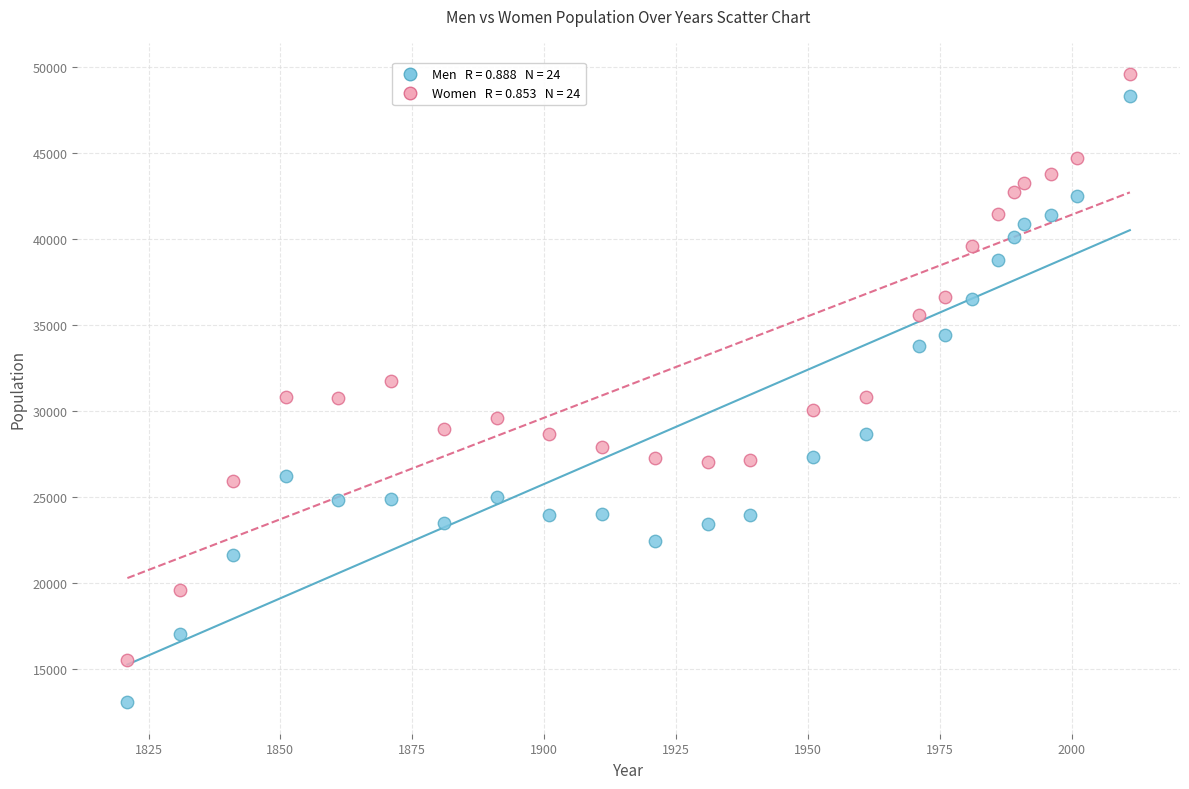

Across all data points, what is the range of X values (max minus min)?

190